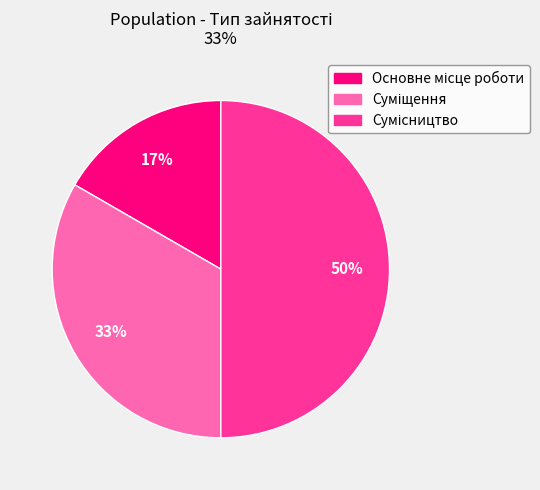

How many segments does this pie chart have?

3